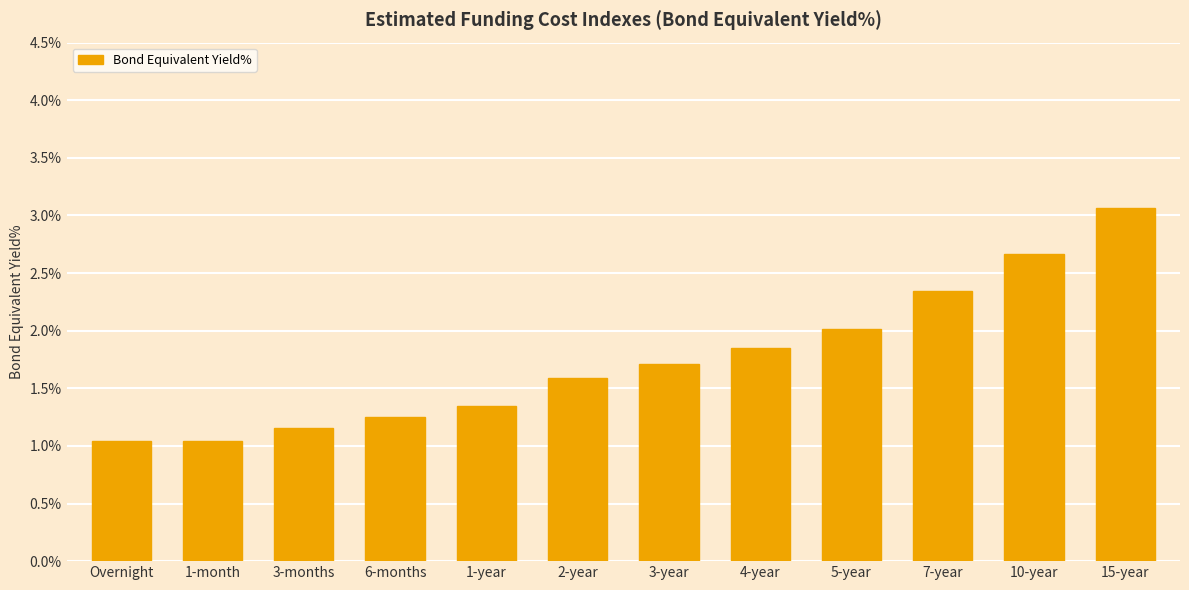

What is the average value?

1.8